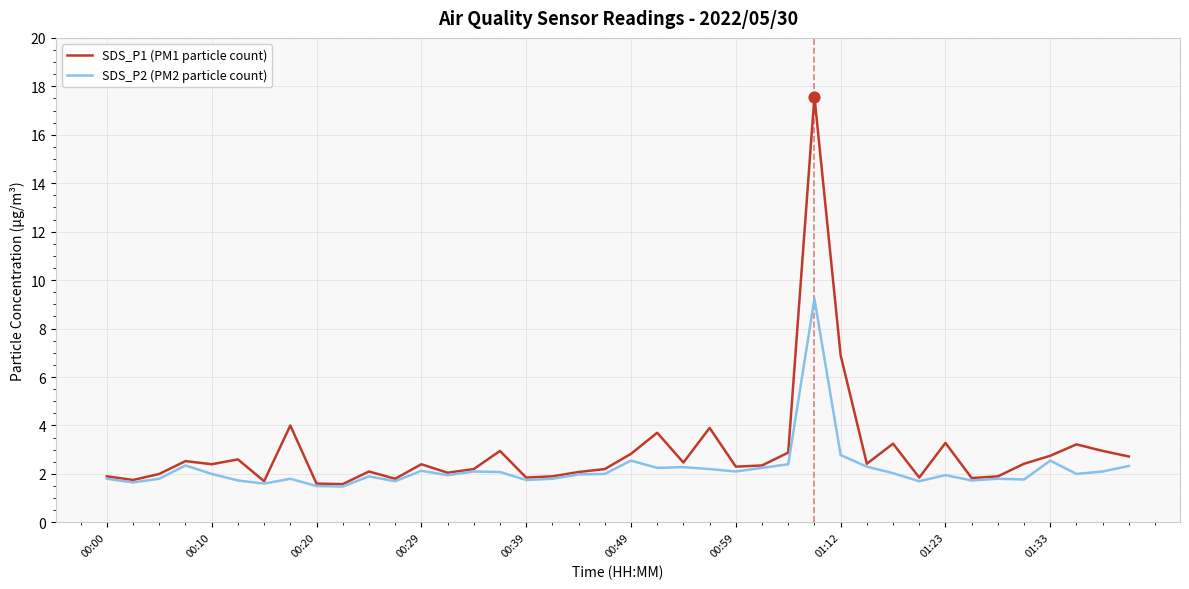

Which series has the widest spread of values?

SDS_P1 (PM1 particle count)